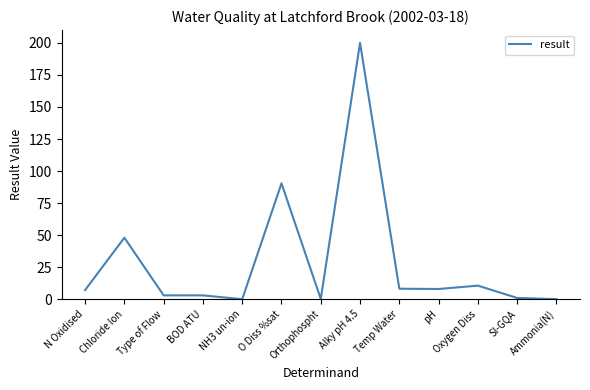

The value at Chloride Ion is 71.9. True or false?

False